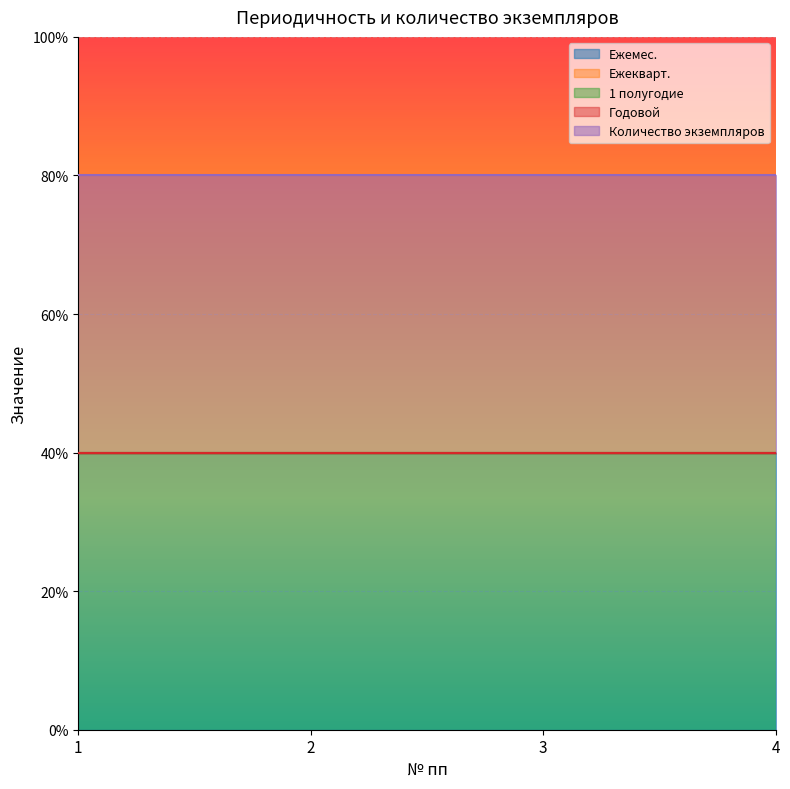

True or false: Количество экземпляров and Годовой intersect in this chart.

False